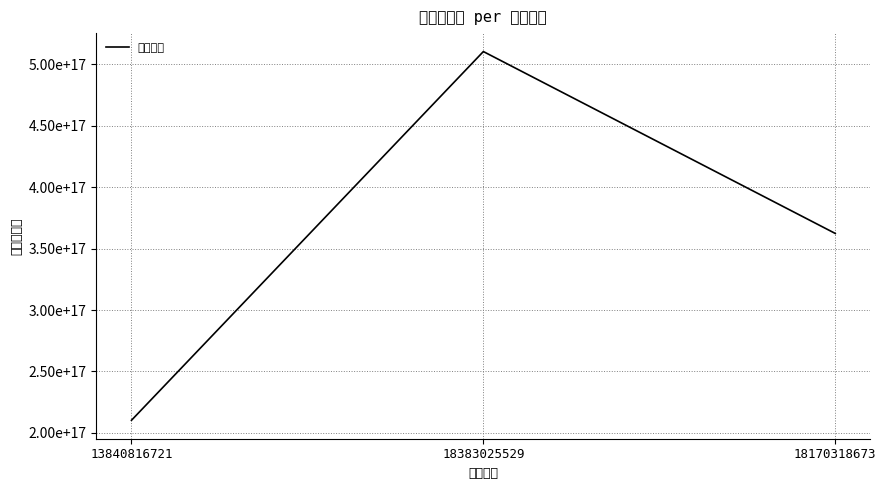

Rank the categories by value from lowest to highest.

13840816721, 18170318673, 18383025529